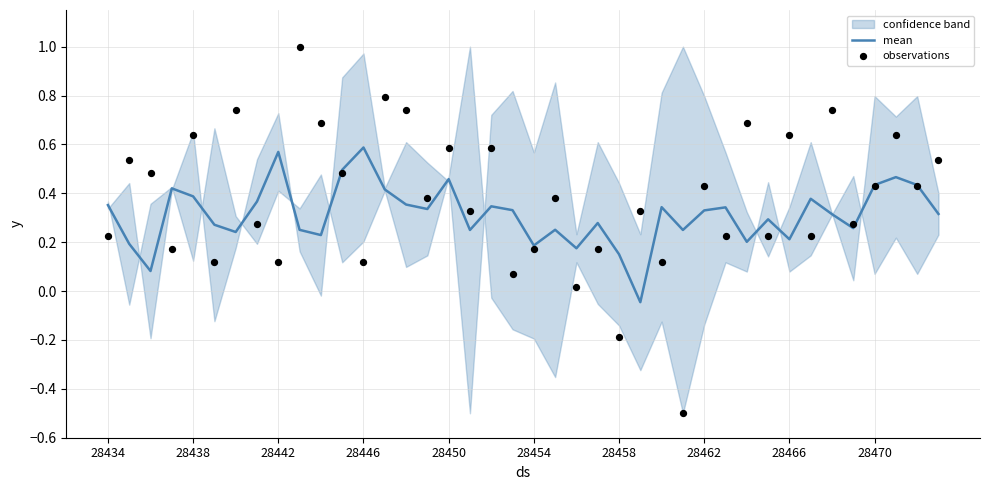

At how many categories does at least one series exceed 0?

40